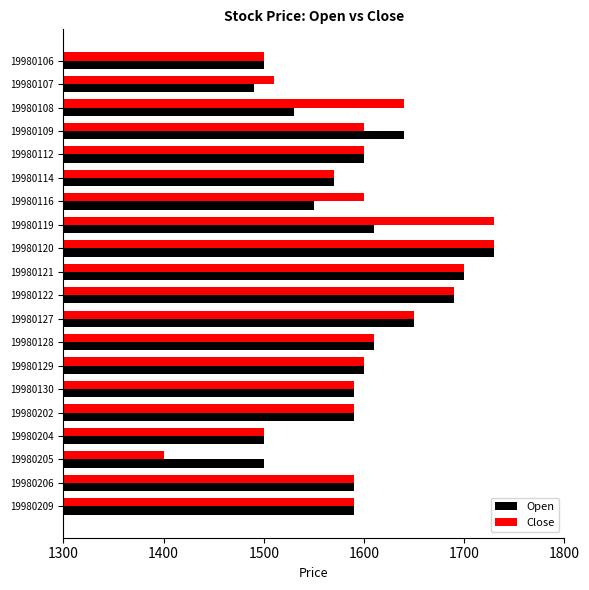

How many distinct data groups are displayed?

2